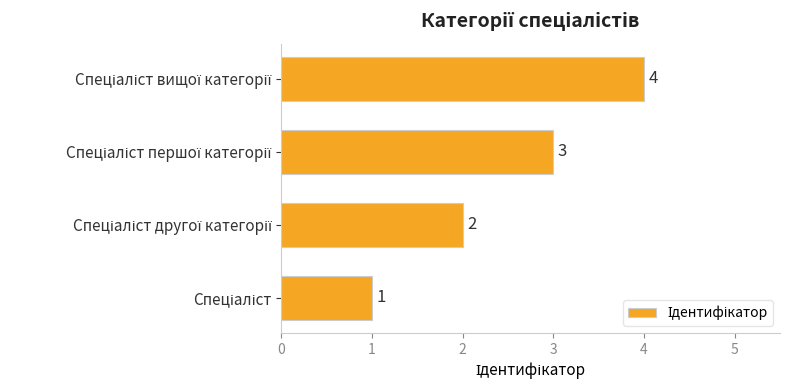

What is the difference between the second highest and second lowest values?

1